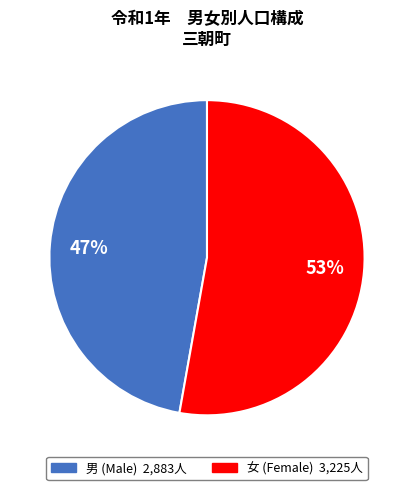

To the nearest percent, what is the average slice percentage?

50%